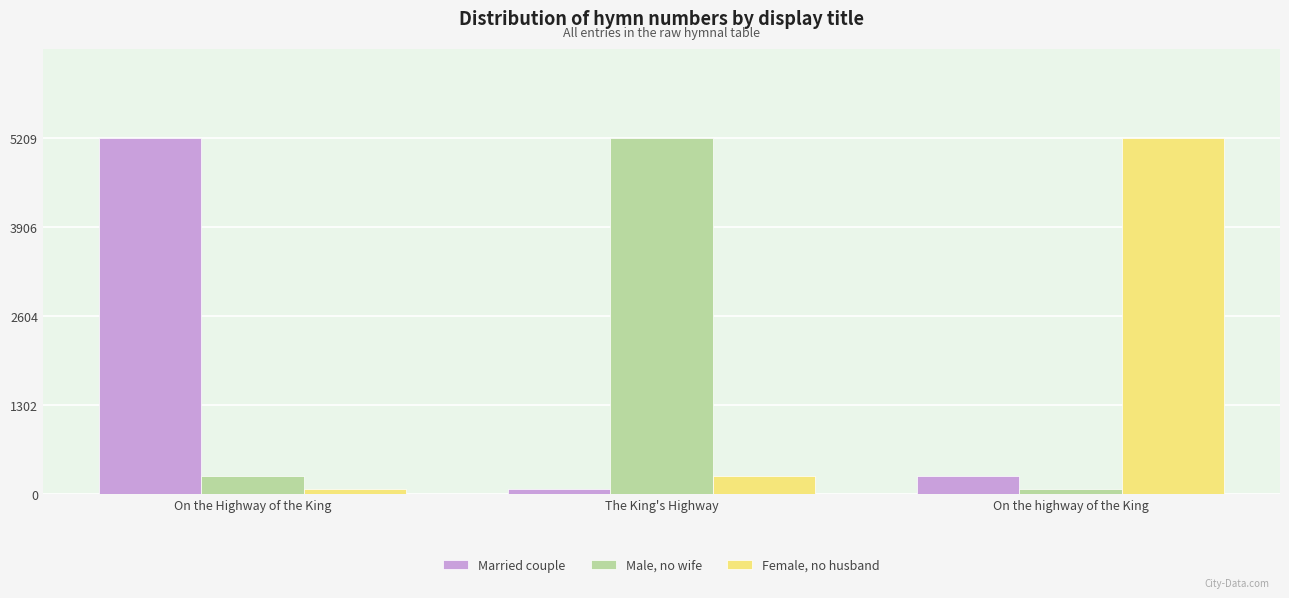

What is the label of the 3rd bar from the right?

On the Highway of the King